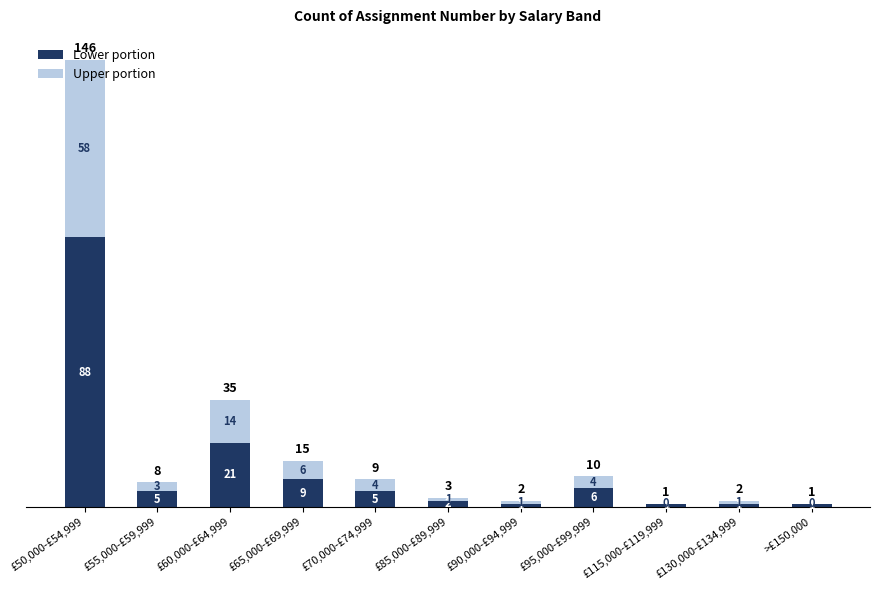

The Lower portion series shows 1 at £115,000-£119,999. True or false?

True